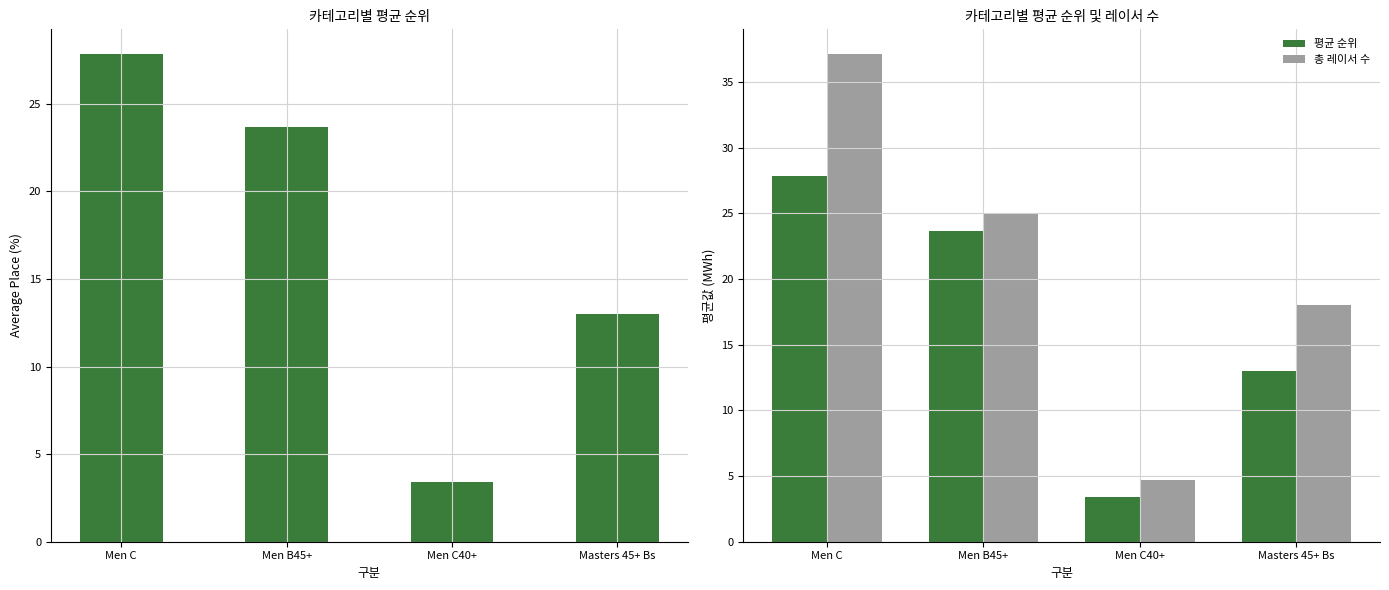

List the series in order of their peak value, highest first.

총 레이서 수, Place, 평균 순위